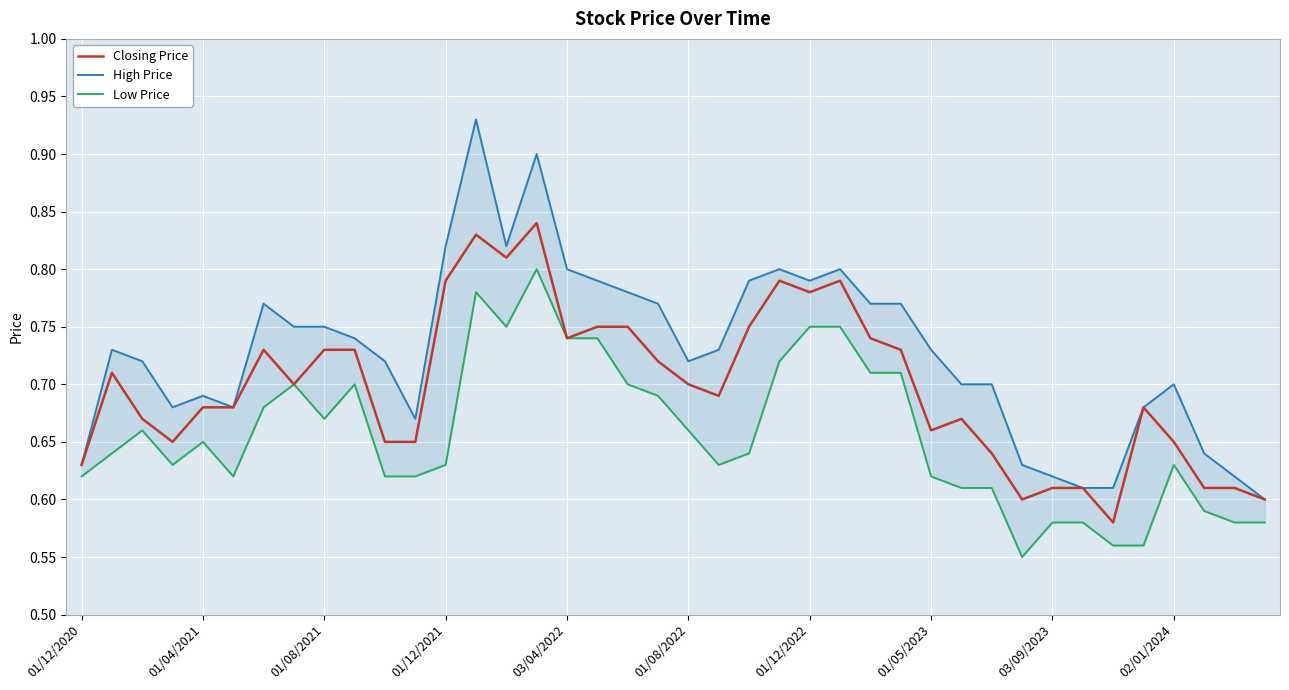

How many Low Price values are between 0 and 1?

40